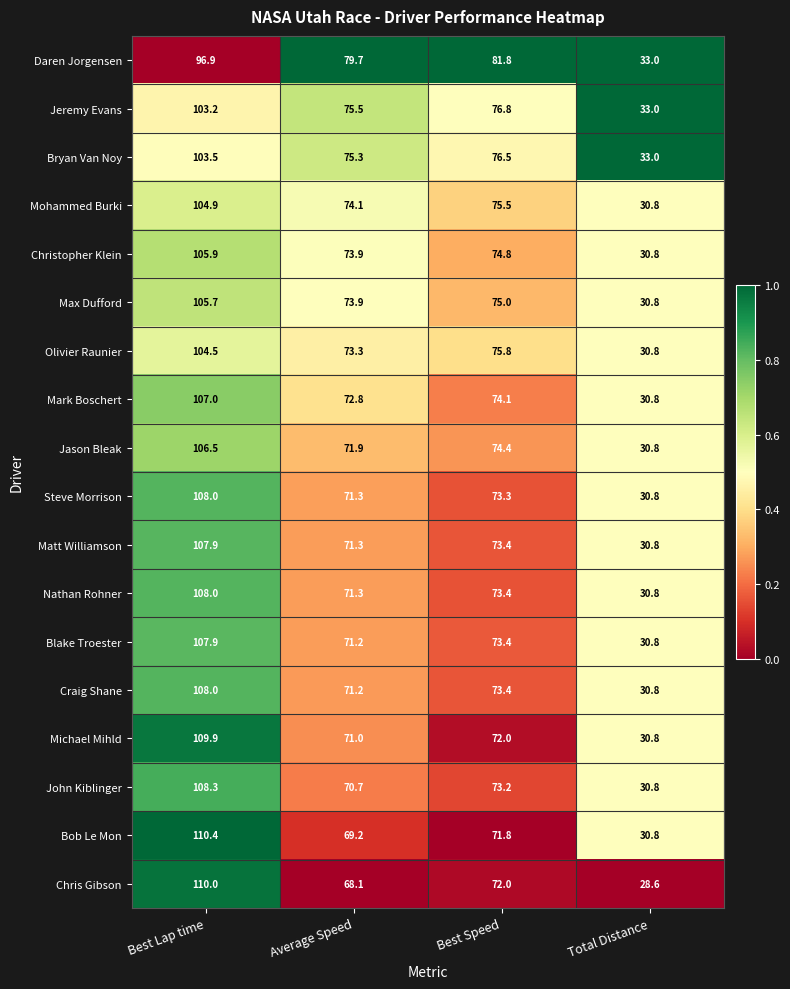

The value of Craig Shane at Average Speed is 97.8. True or false?

False